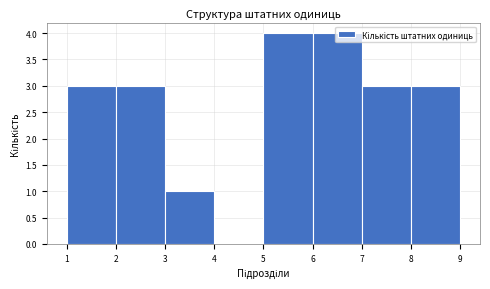

Reading left to right, list every bar in this chart as the range it spans on the x-axis followed by its height. The values are not printed on the chart, so give them approximately, as read against the axis.

1 to 2: 3
2 to 3: 3
3 to 4: 1
4 to 5: 0
5 to 6: 4
6 to 7: 4
7 to 8: 3
8 to 9: 3